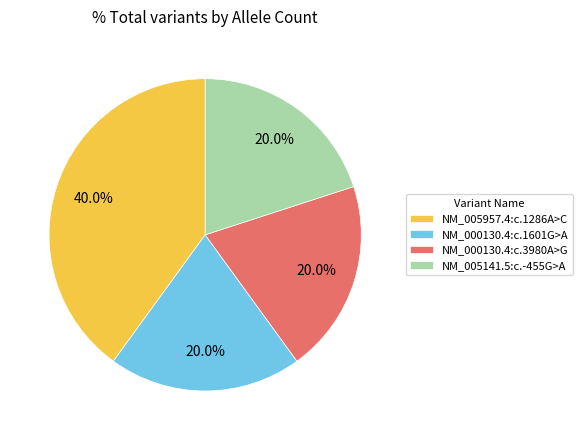

Which category has the biggest portion of the pie?

NM_005957.4:c.1286A>C